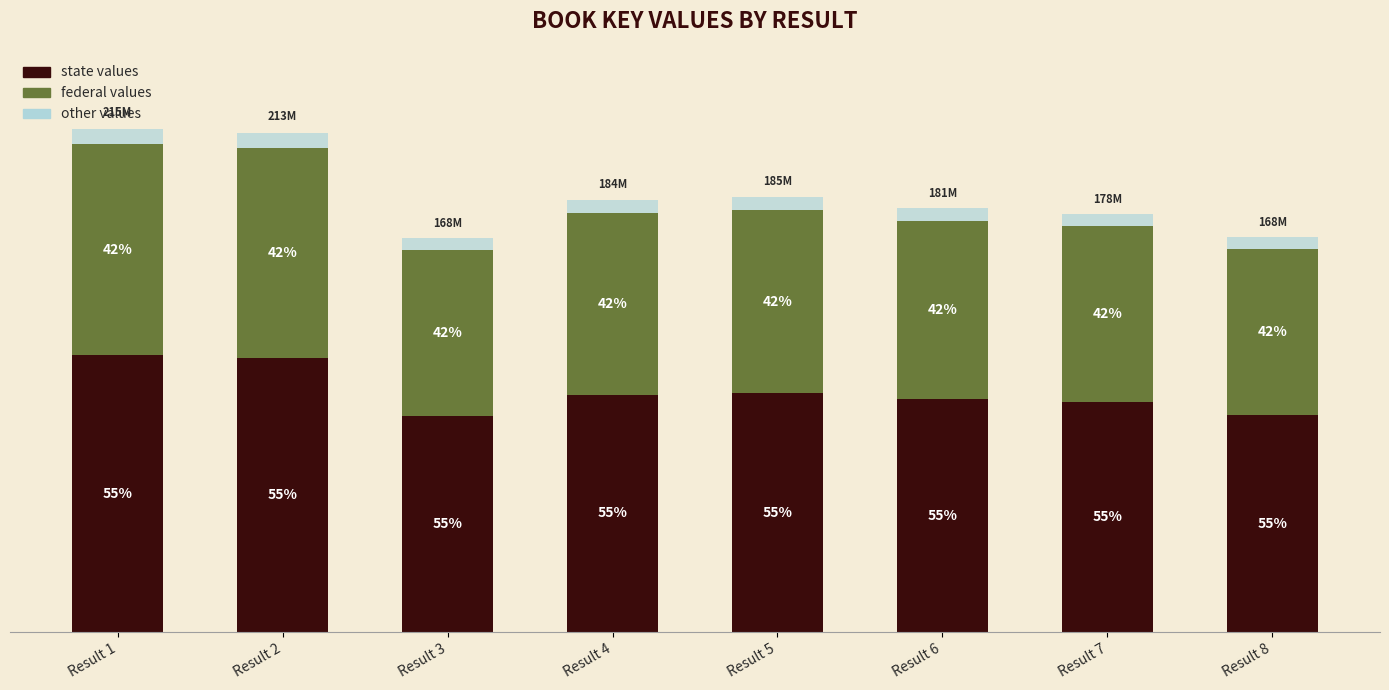

What are all the series names shown in the legend?

state values, federal values, other values